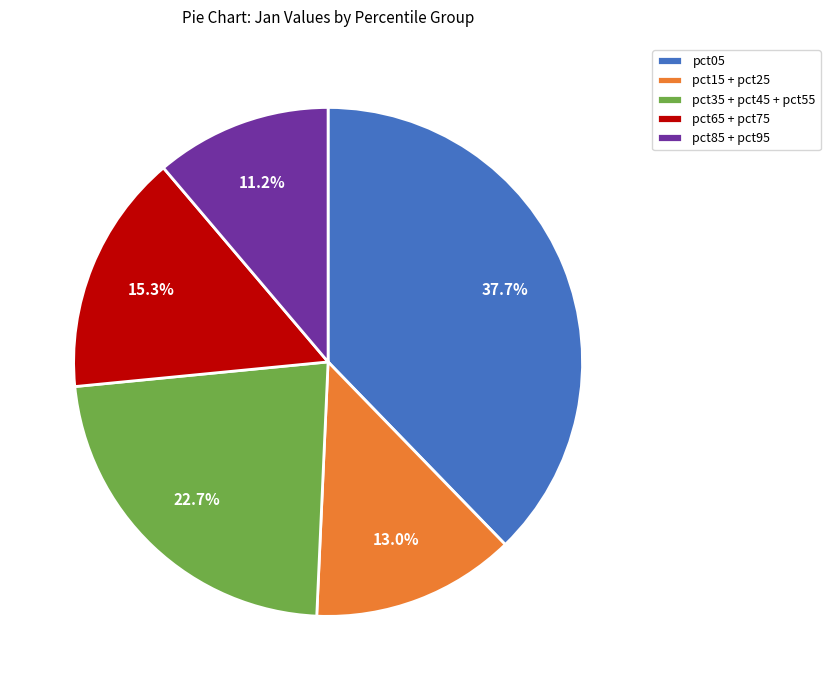

Is it true that pct05 is 38% of the pie?

True